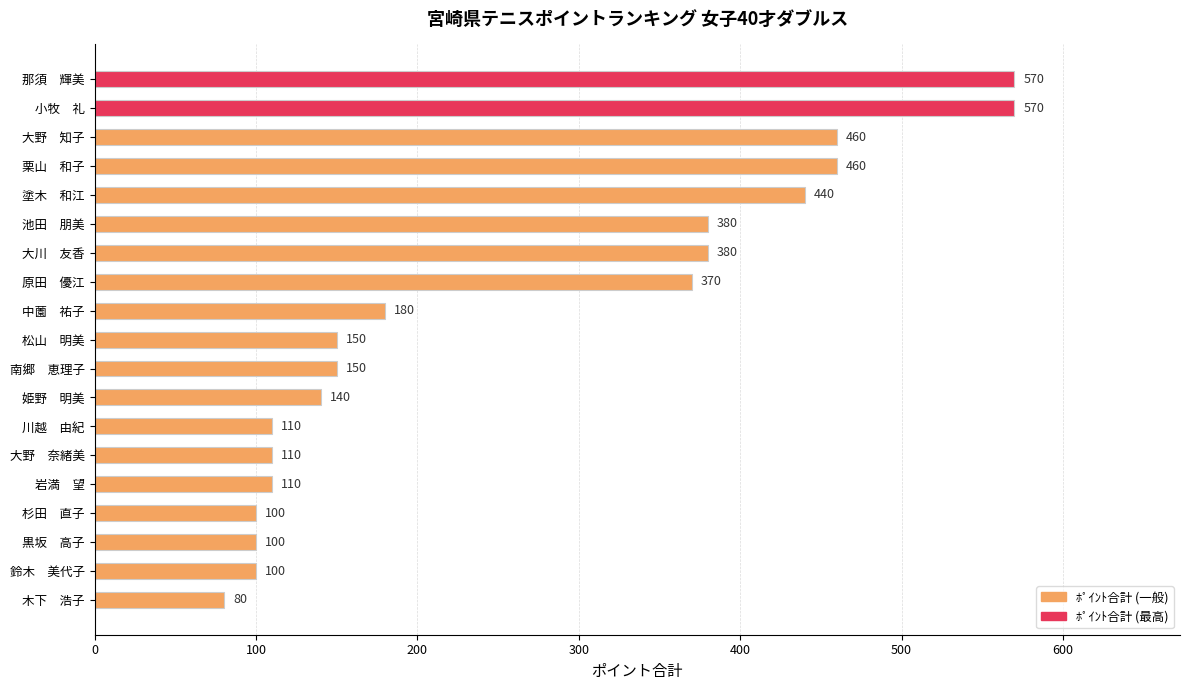

What position from the top is 大野　奈緒美?

14